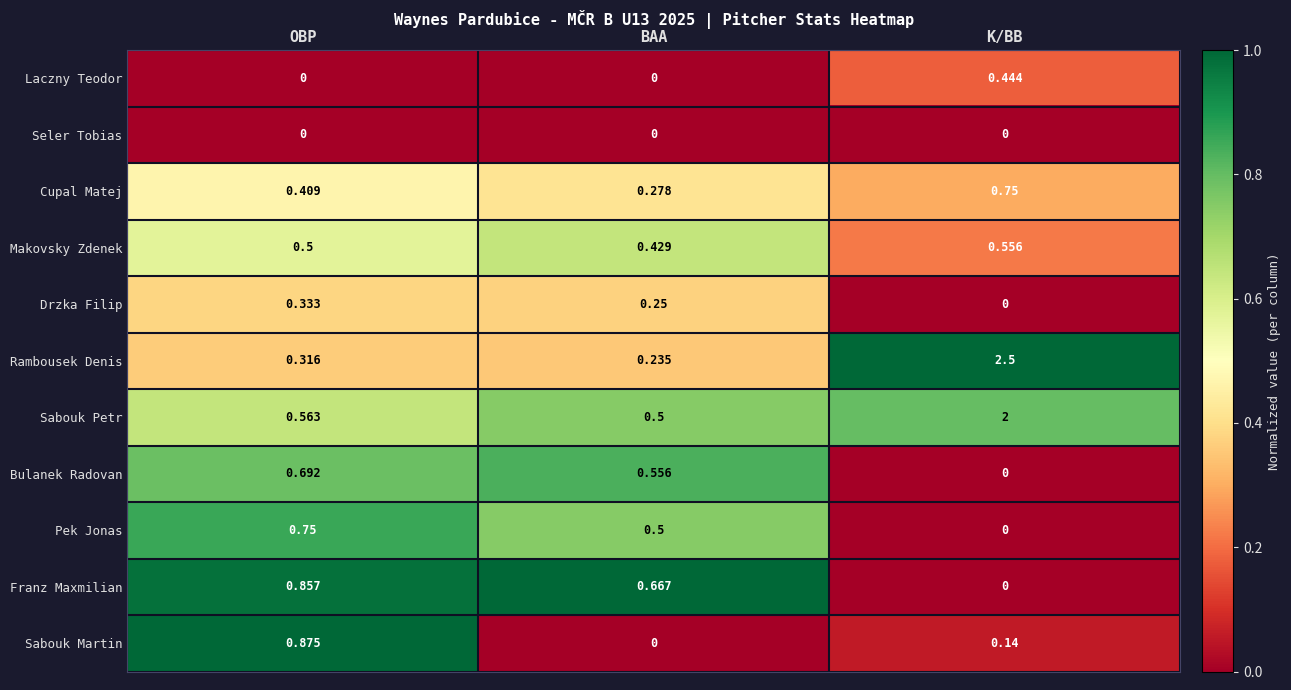

Which series has the widest spread of values?

Rambousek Denis